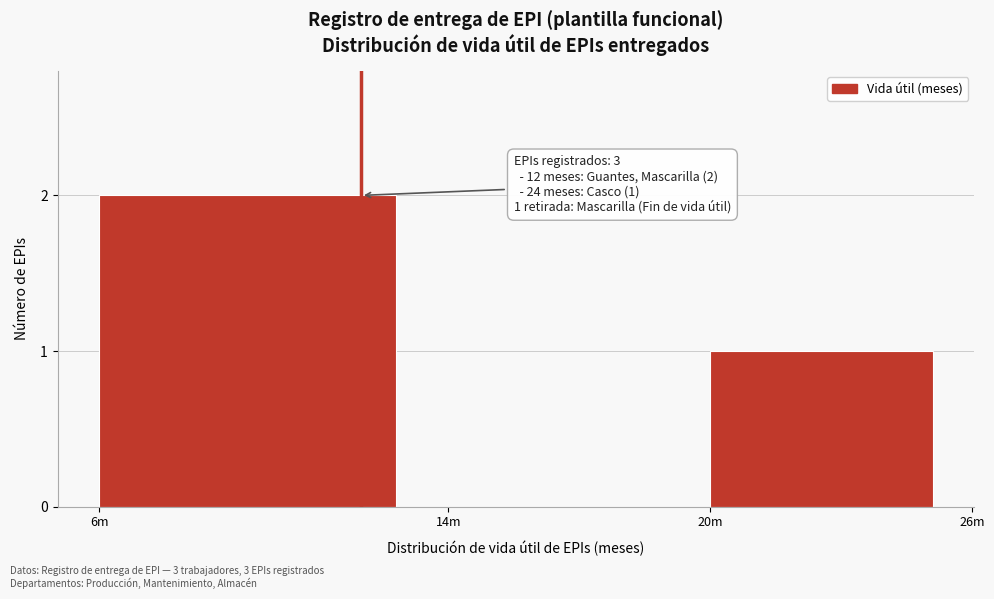

Reading left to right, transcribe all the data shown in this chart.

6m=2	14m=0	20m=1